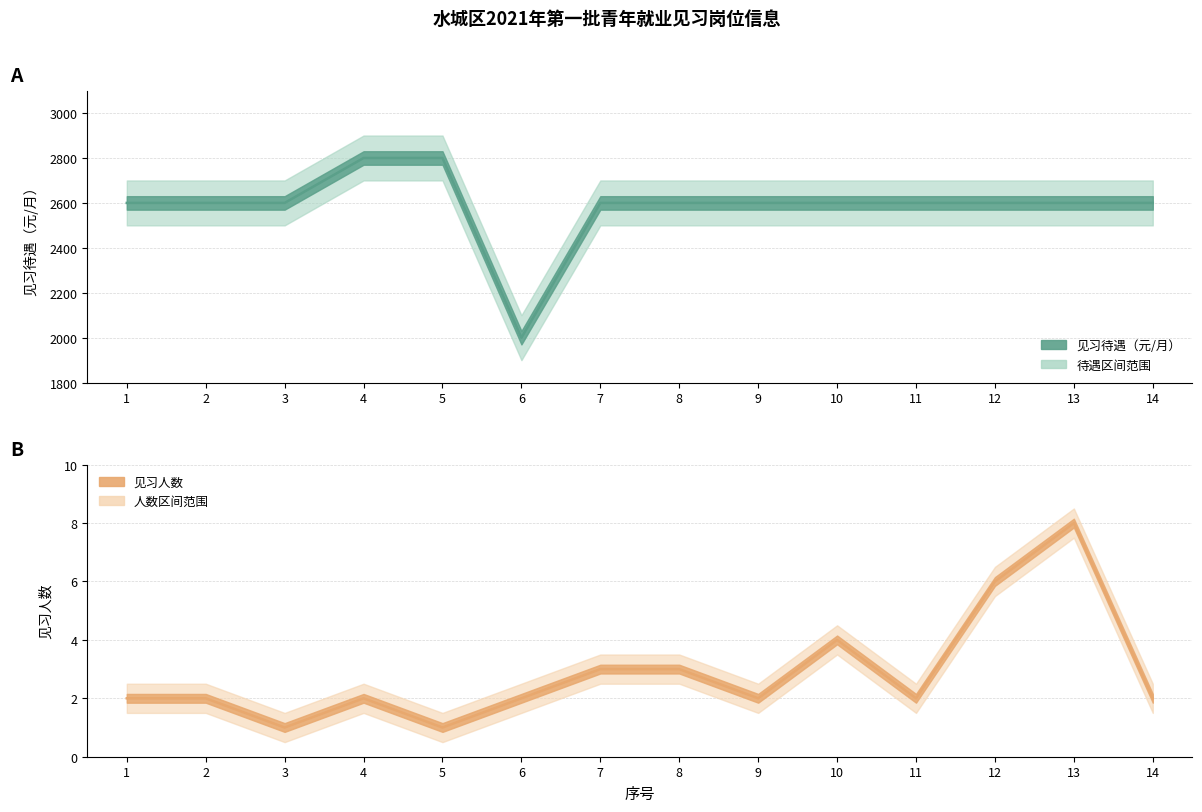

The 见习人数 series shows 0 at 5. True or false?

False